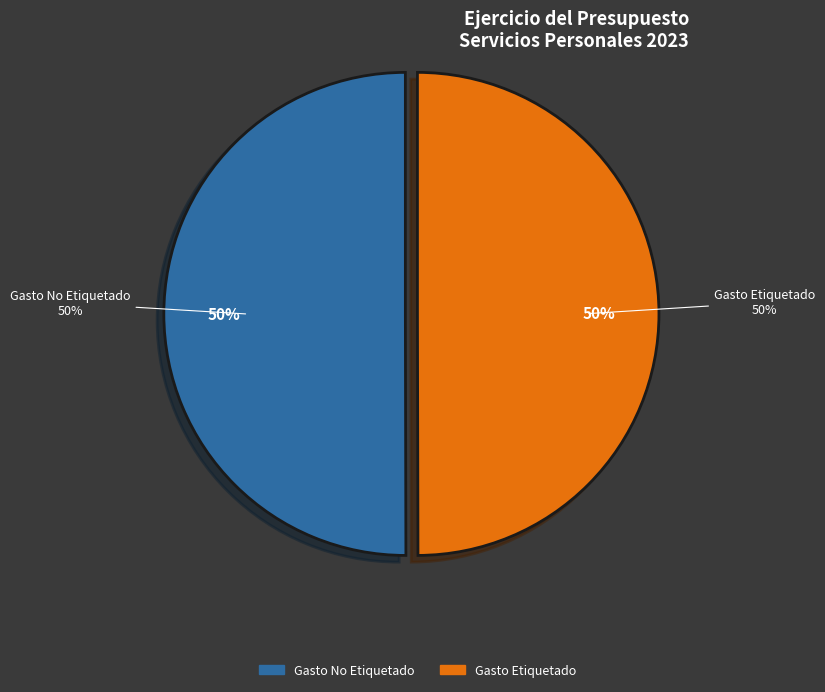

To the nearest percent, what percentage of the pie is Gasto No Etiquetado?

50%